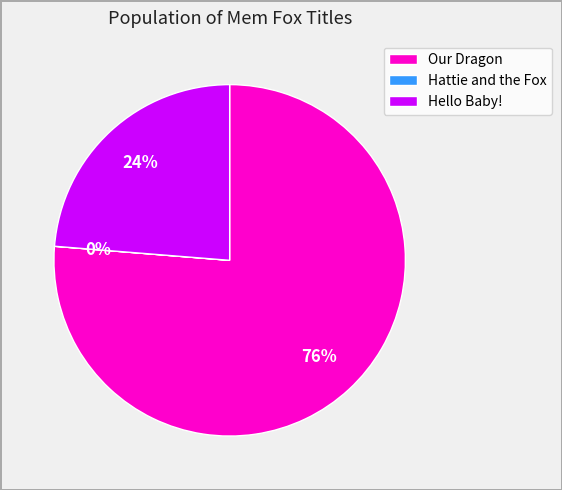

To the nearest percent, what is the average slice percentage?

33%